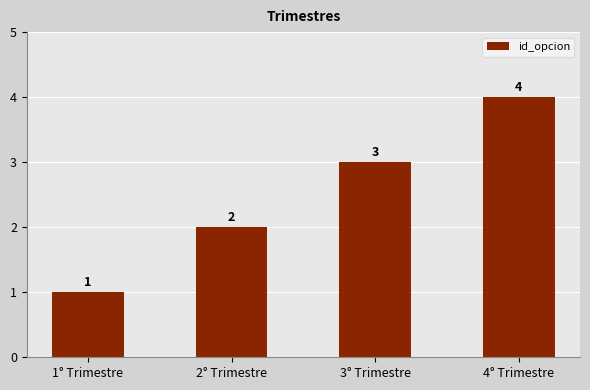

Reading left to right, extract all data points from this chart.

1	2	3	4